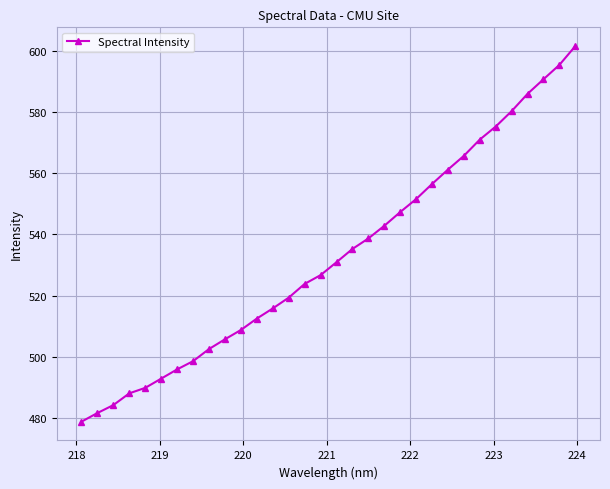

What is the greatest value displayed?

601.5